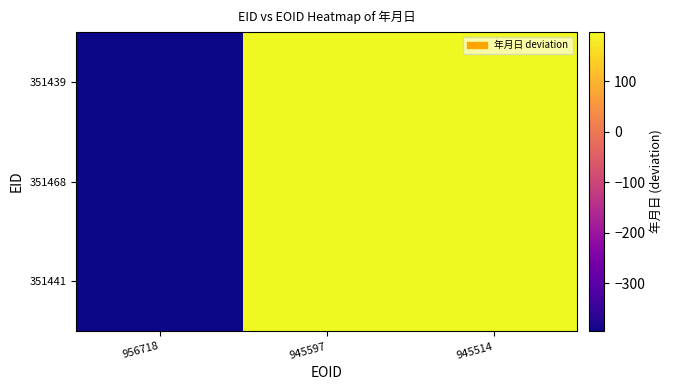

Reading left to right, list all the values displayed in this chart.

351439: 956718=-395	945597=197	945514=198
351468: 956718=-395	945597=197	945514=198
351441: 956718=-395	945597=197	945514=198